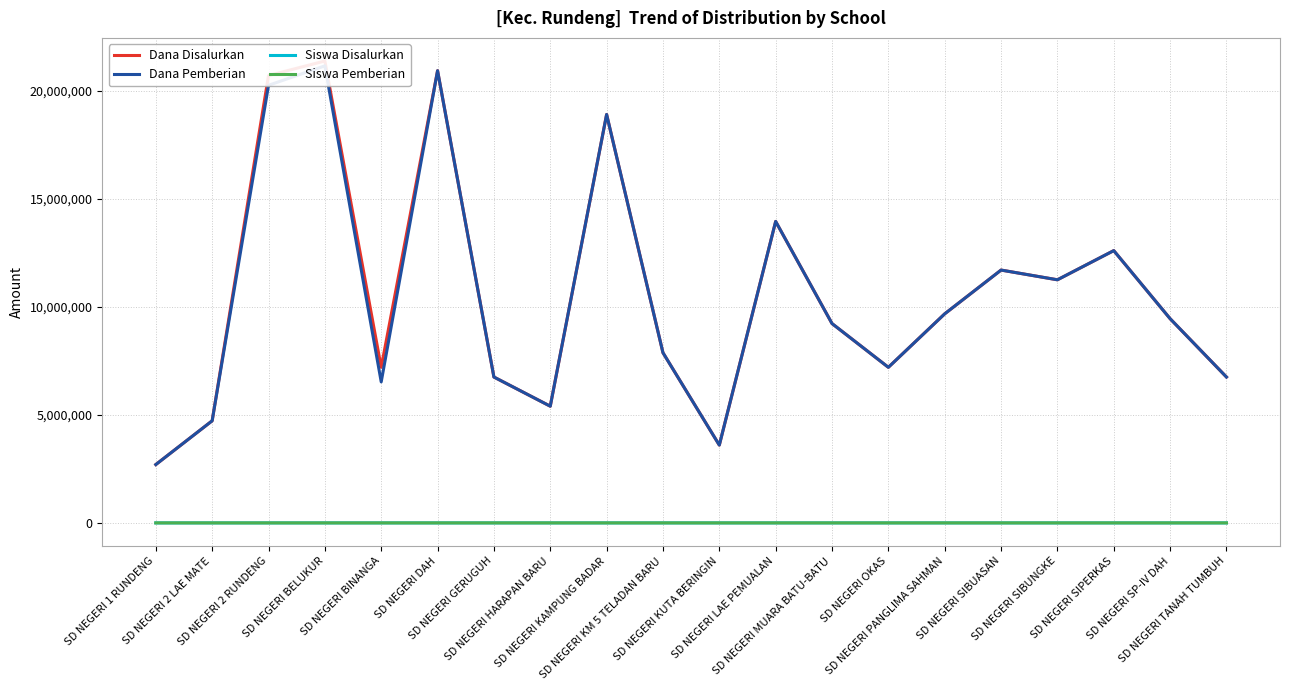

True or false: Dana Pemberian and Siswa Pemberian intersect in this chart.

False